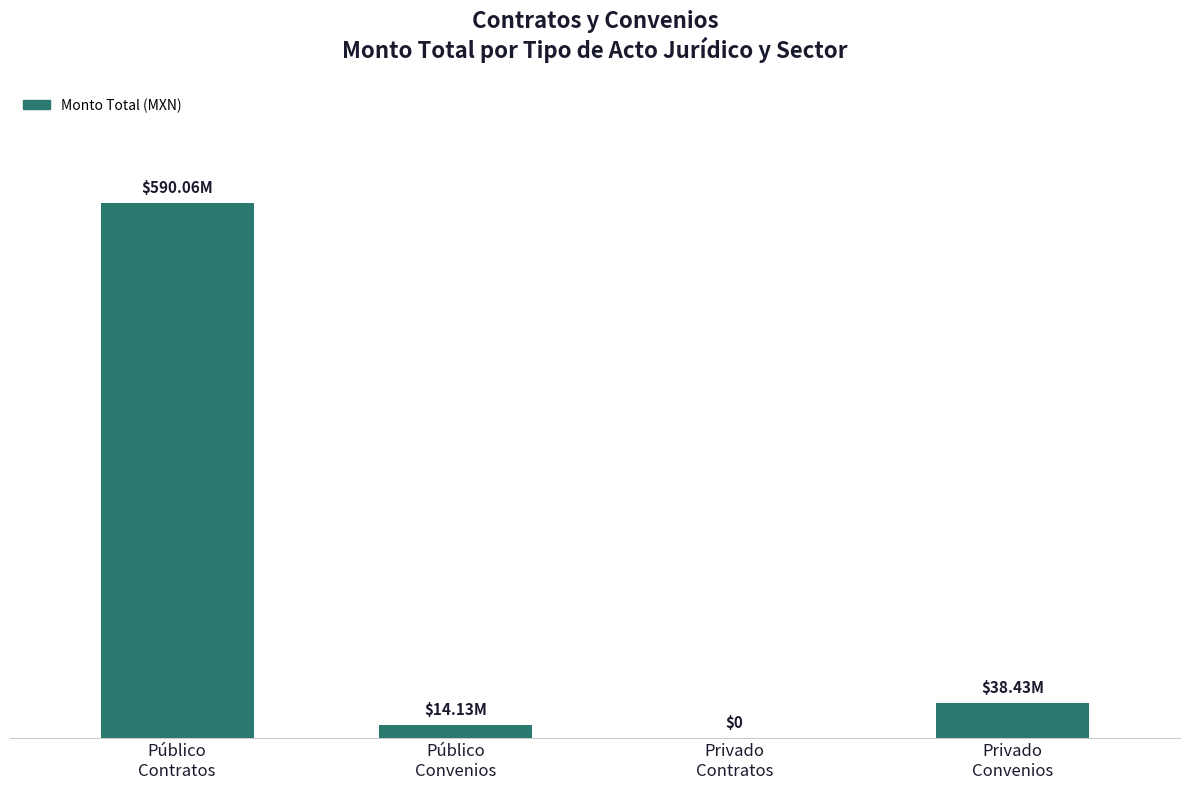

At which label does the data first exceed 38426829?

Público
Contratos